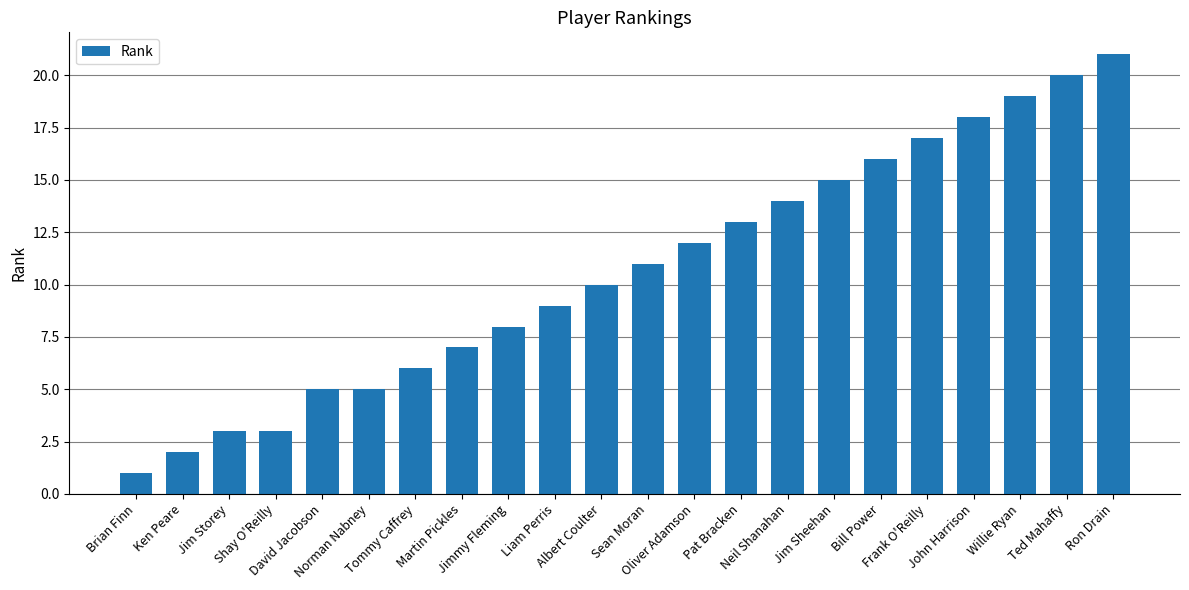

The value at Ron Drain is 10. True or false?

False